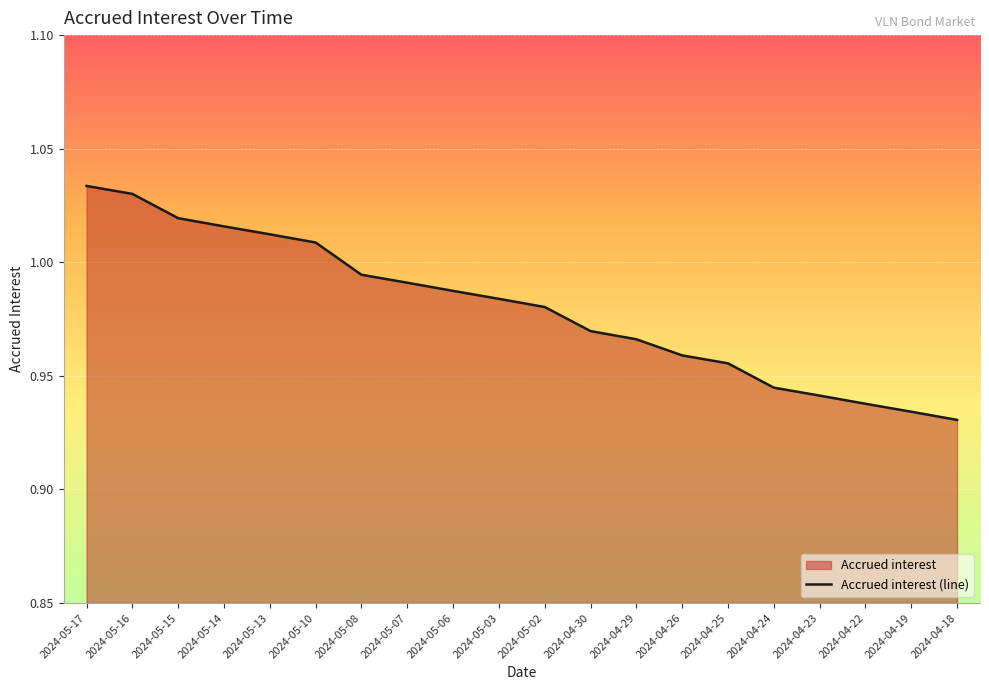

What is the greatest value displayed?

1.0